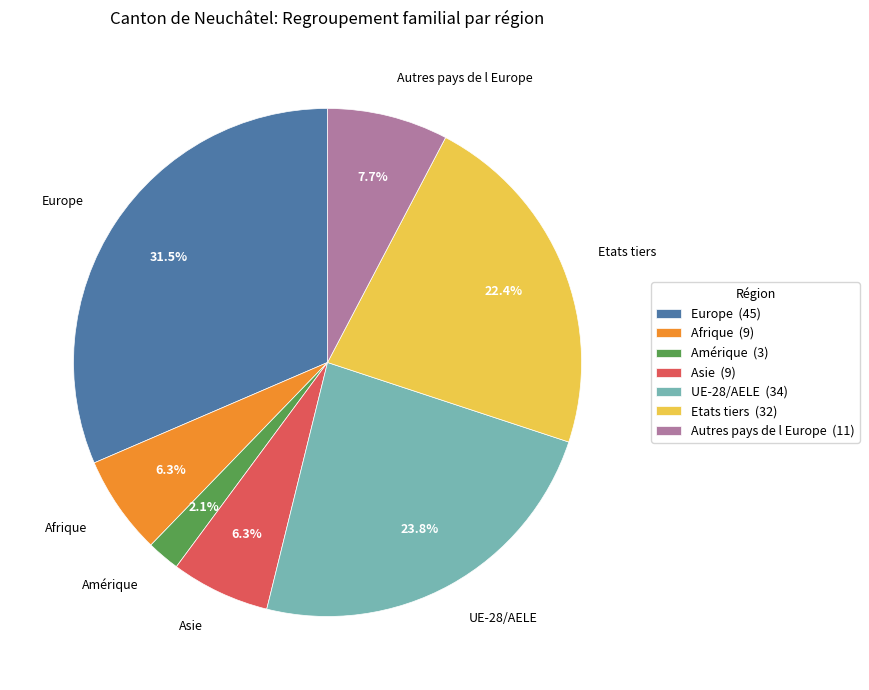

Does any single category account for the majority?

No